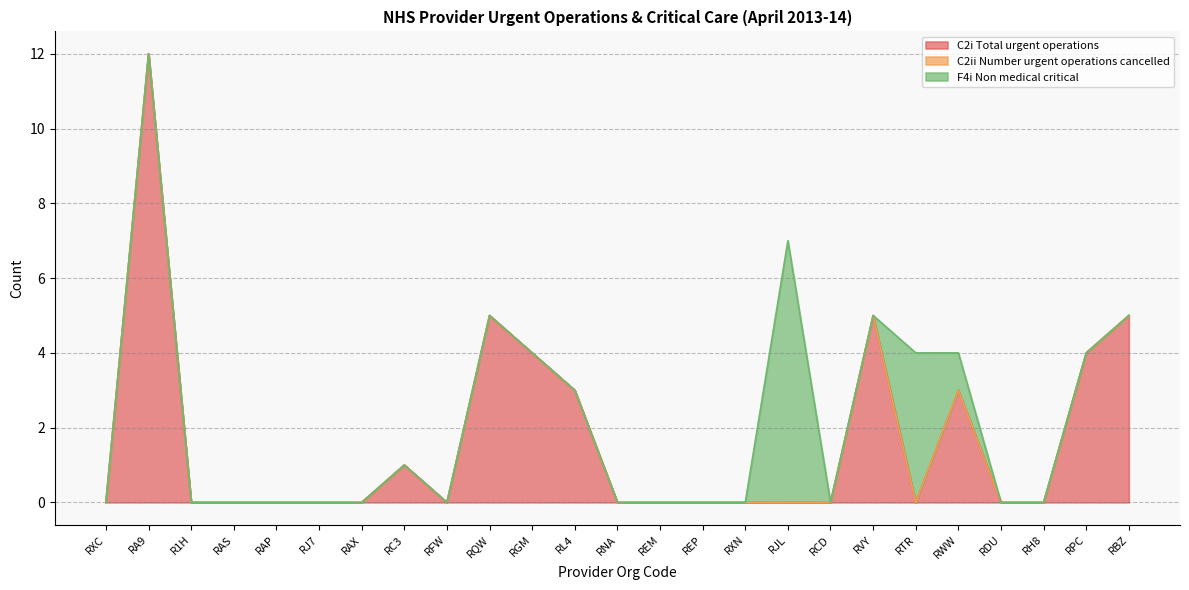

Which category has the lowest value in the F4i Non medical critical series?

RXC